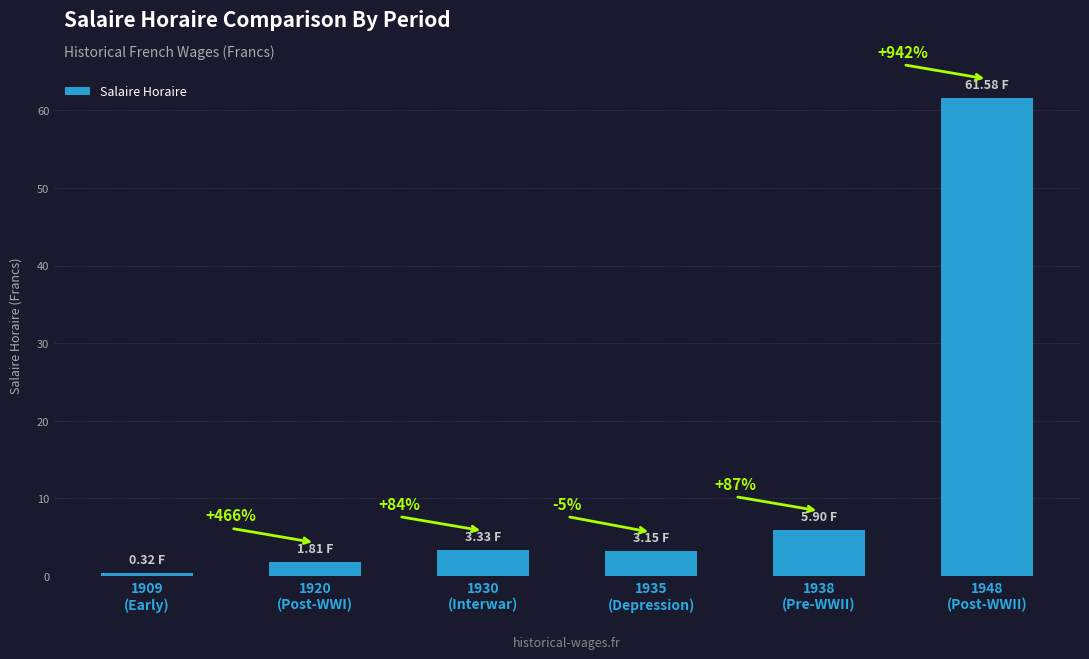

Does the chart contain any negative values?

No